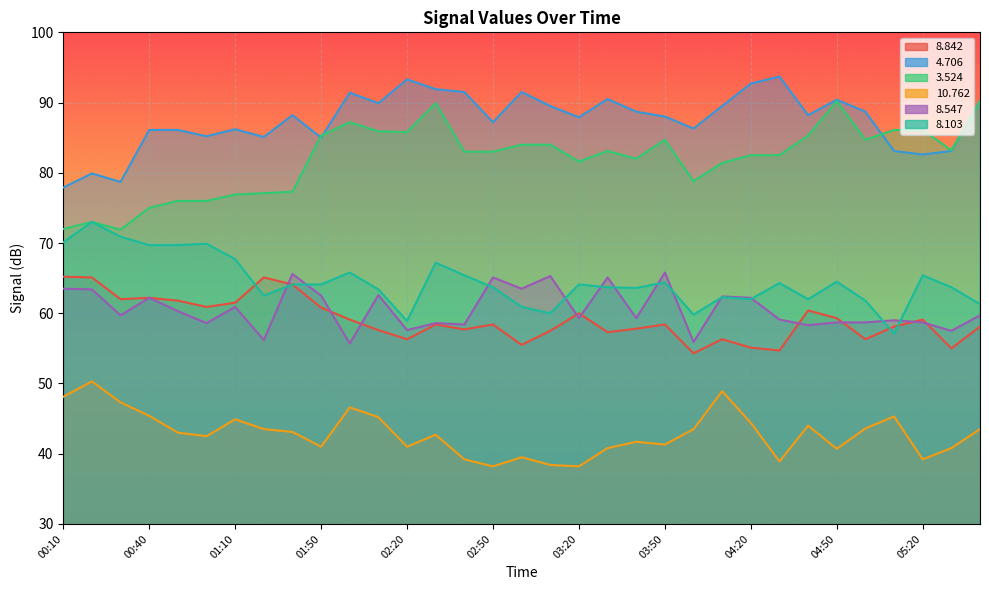

The   3.524 series shows 77.3 at 01:40. True or false?

True